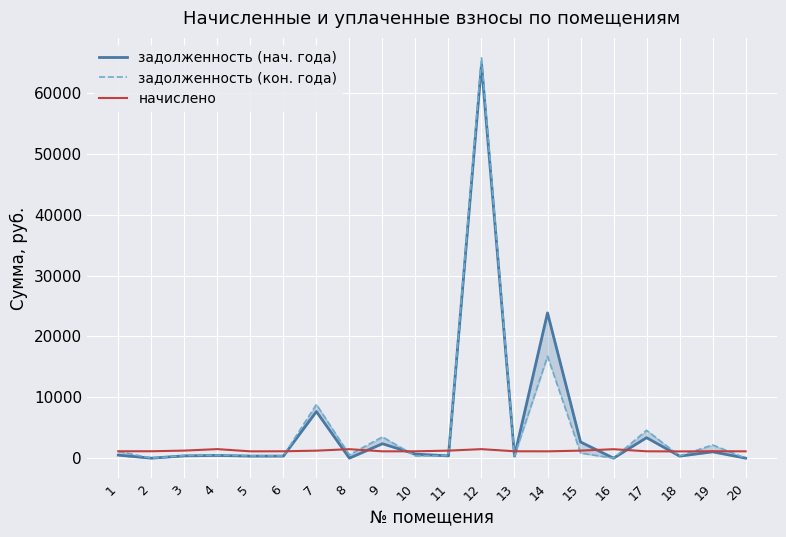

Where is задолженность (кон. года) nearest to the value 32881?

14